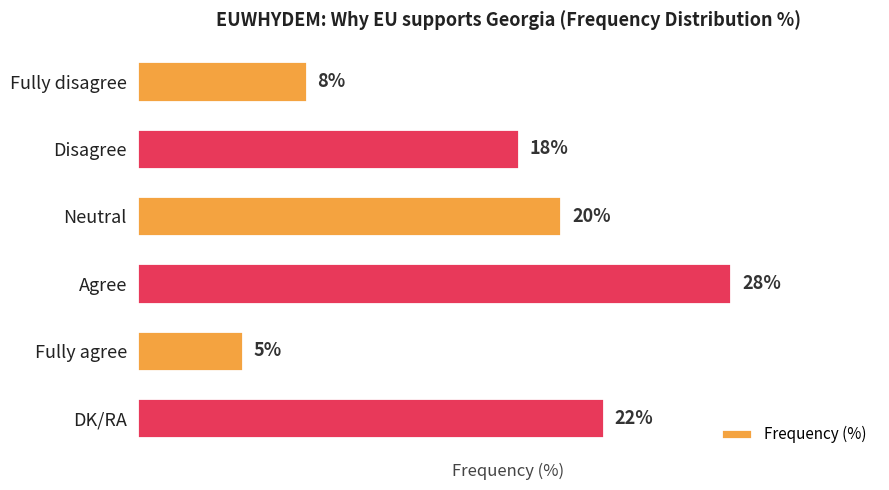

Rank the categories by value from lowest to highest.

Fully agree, Fully disagree, Disagree, Neutral, DK/RA, Agree